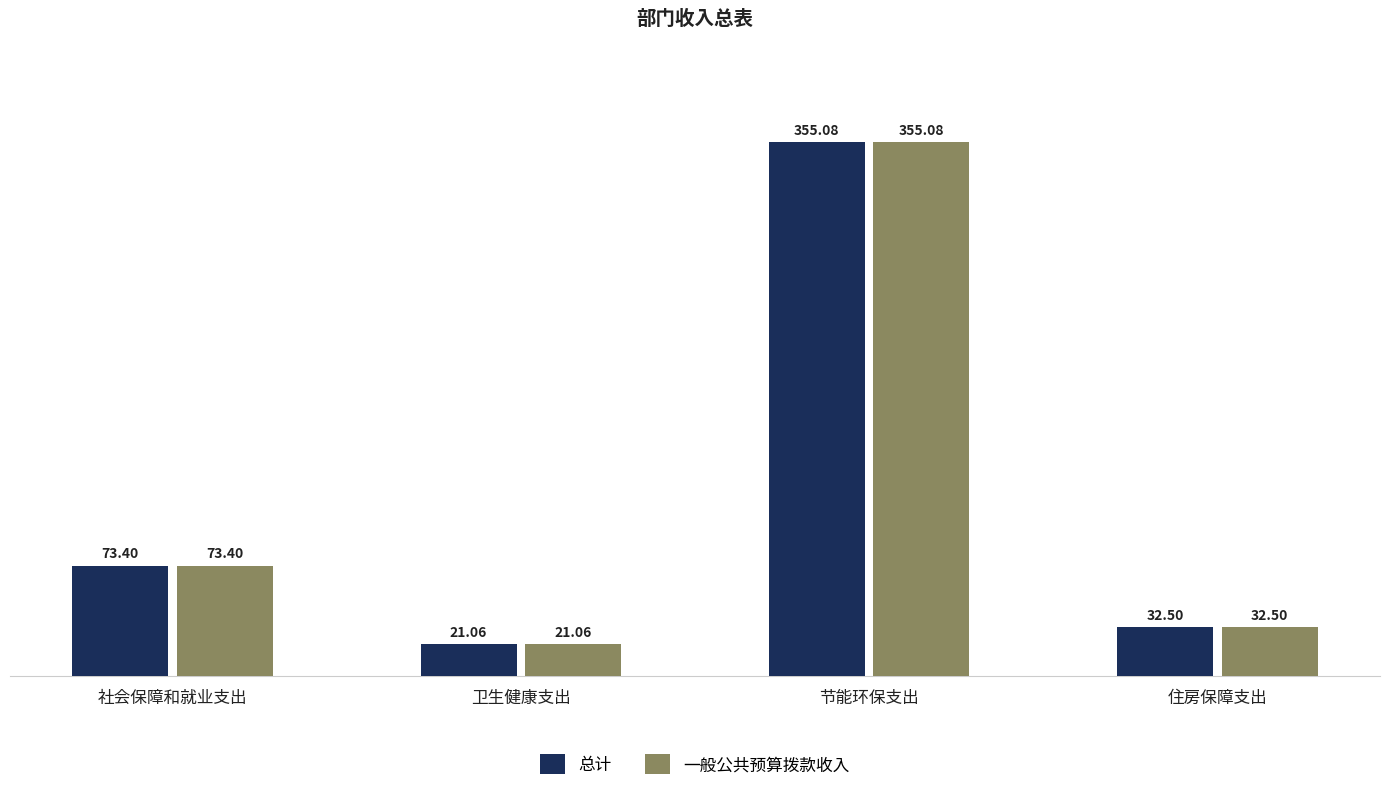

How many values in the 一般公共预算拨款收入 series exceed 73?

2